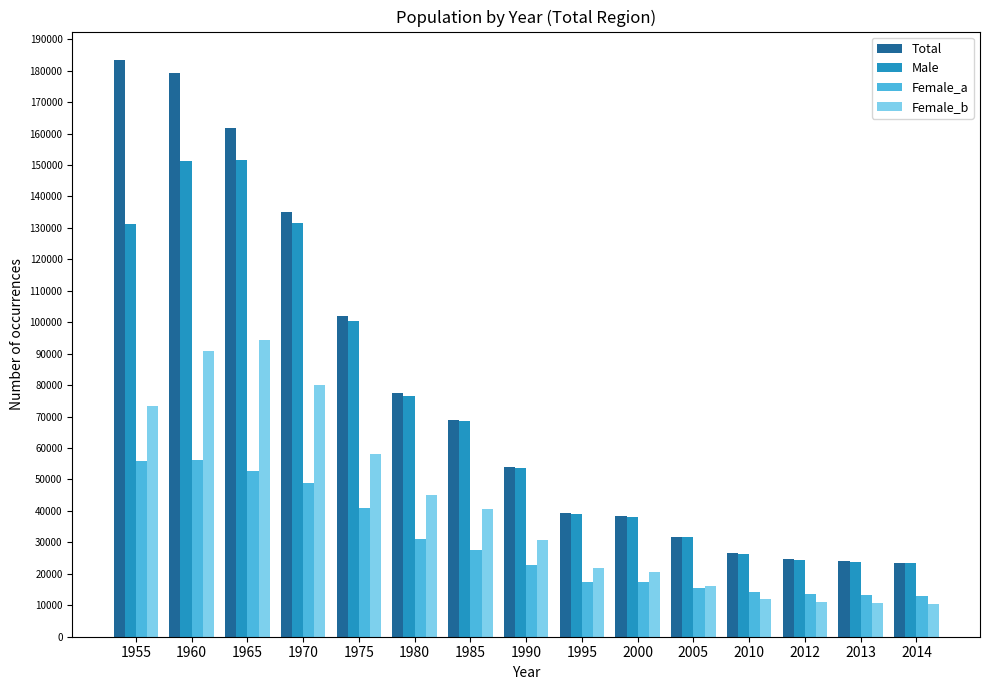

The value of Female_b at 2013 is 17257. True or false?

False